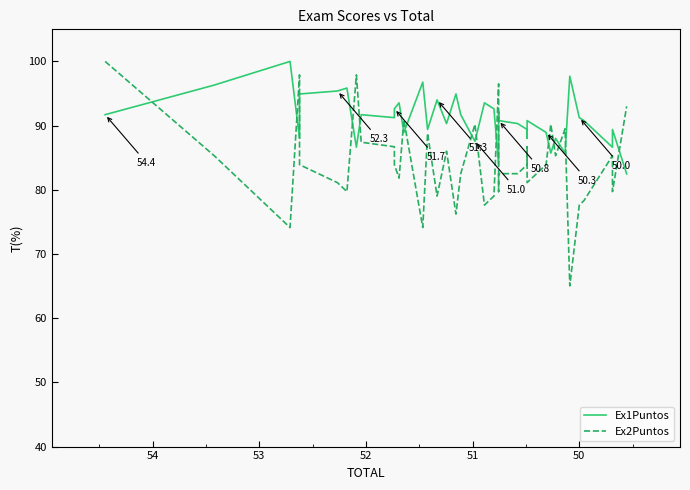

True or false: Ex2Puntos and Ex1Puntos intersect in this chart.

True